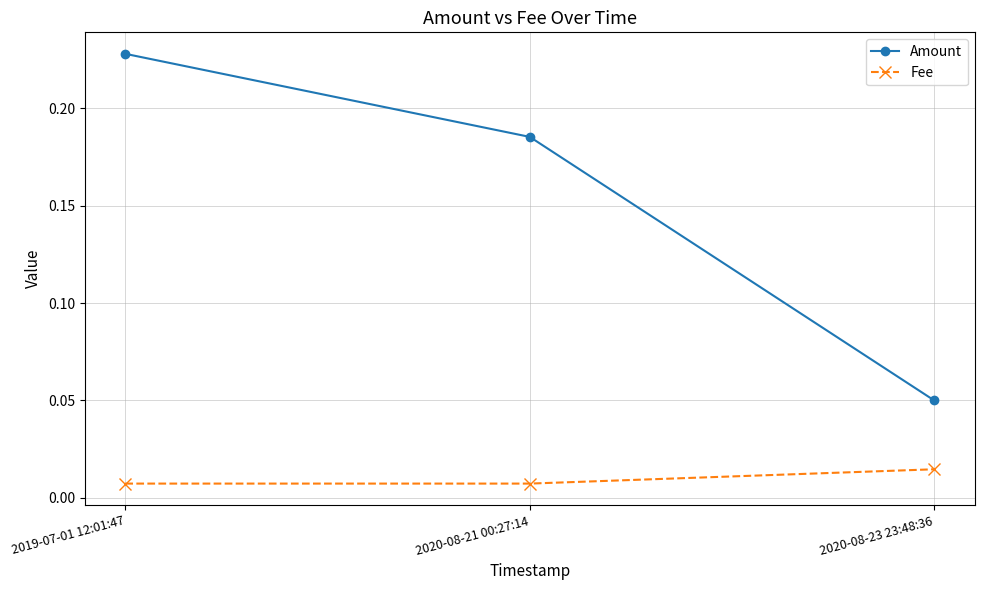

At how many categories does at least one series exceed 0?

3